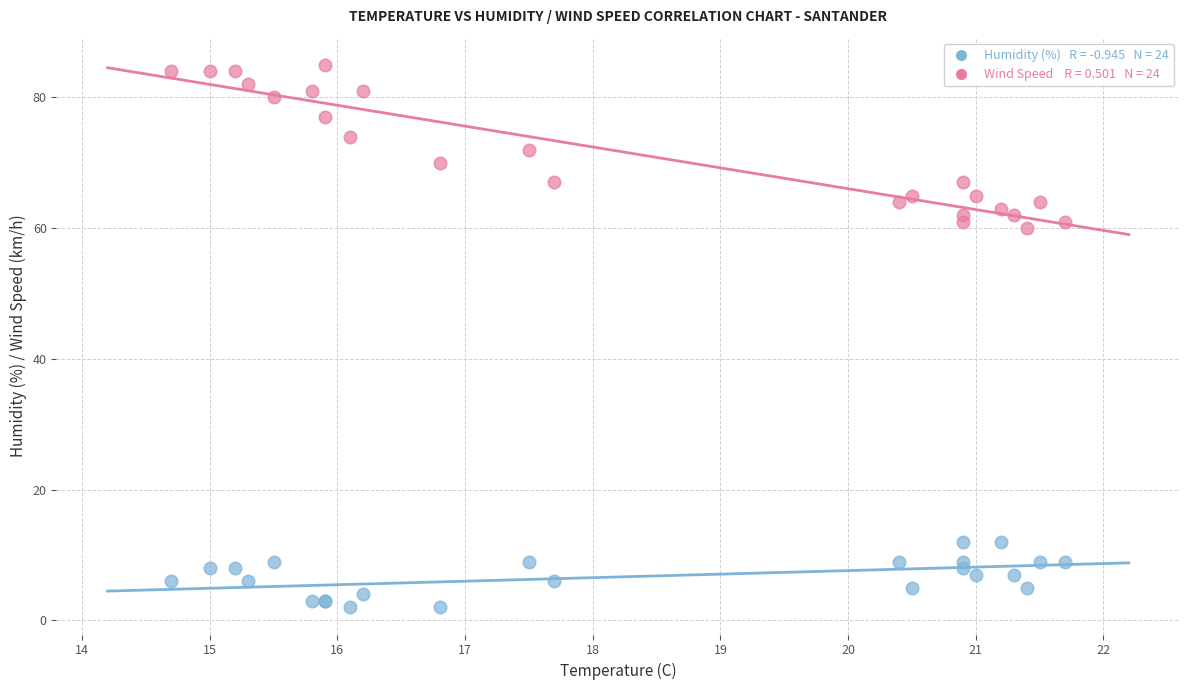

Across all series, what Y value is closest to 43?

60